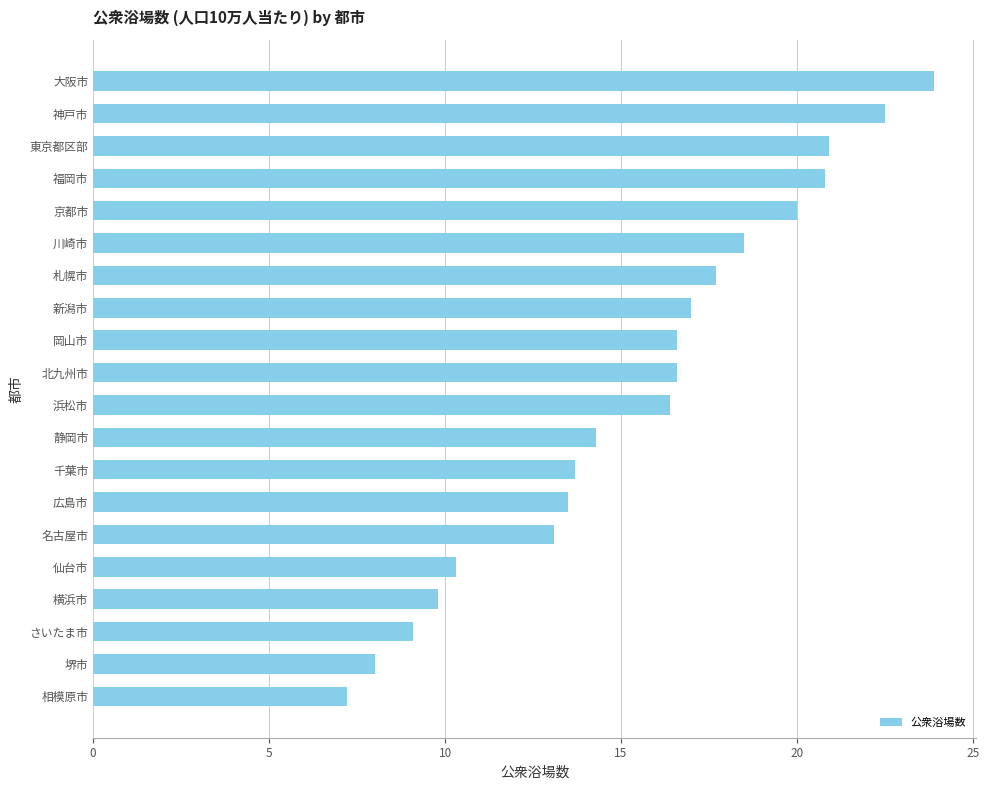

The chart shows a value of 4.6 at 相模原市. True or false?

False